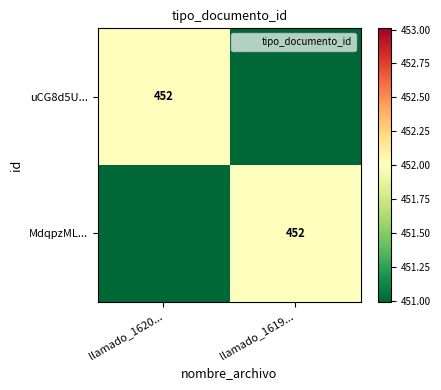

Which series has the widest spread of values?

uCG8d5U...